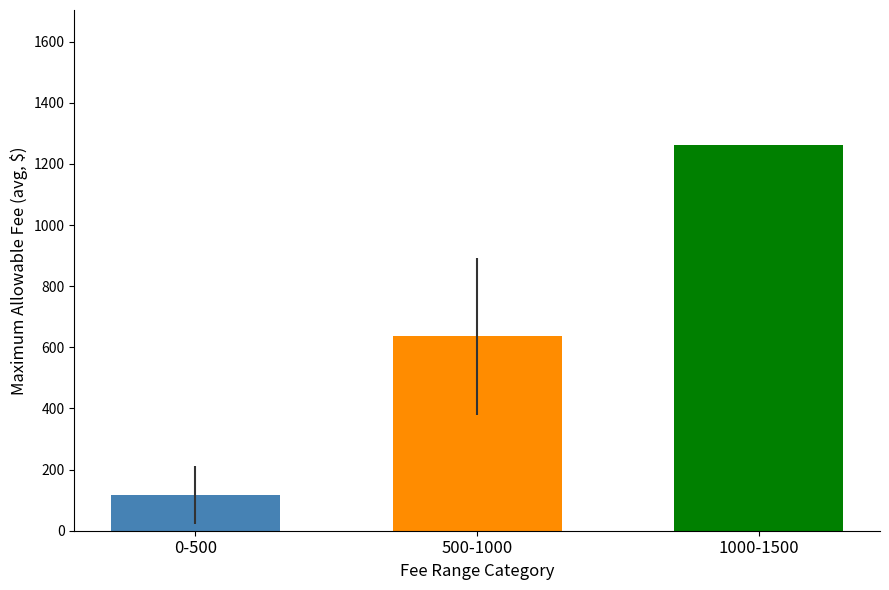

What is the spread (max minus min) of values at 500-1000?

1144.3